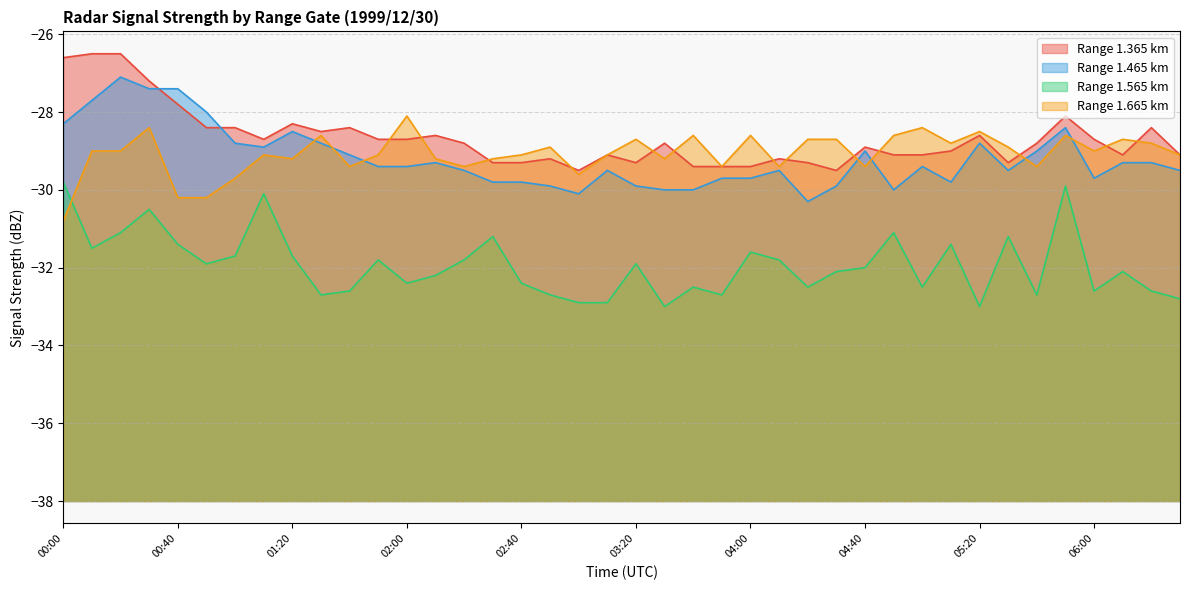

Does the chart display data point markers on the line(s)?

No